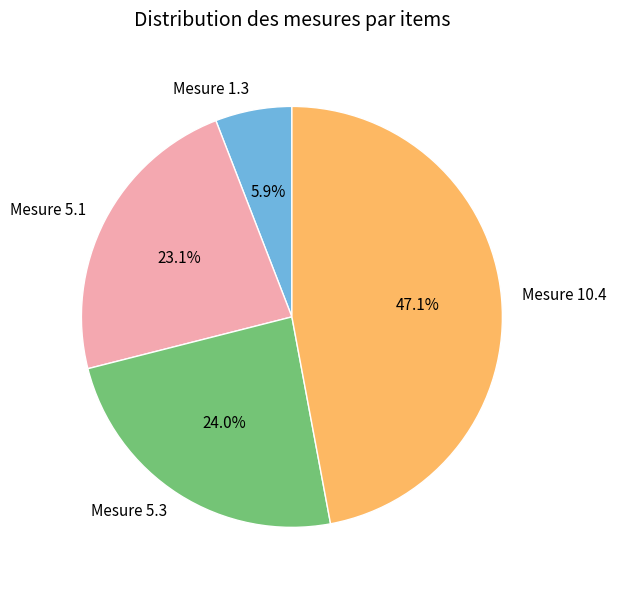

Does any single category account for the majority?

No